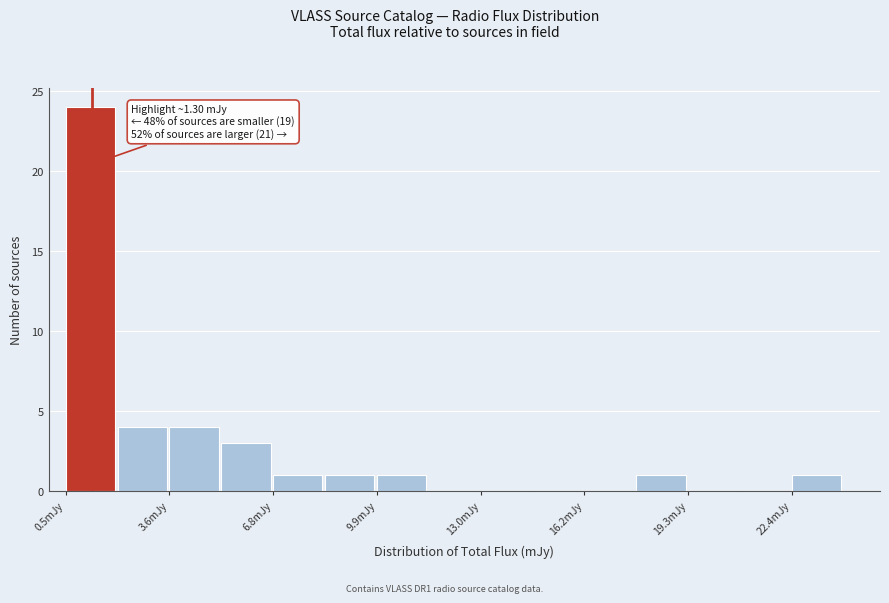

Read against the x-axis, roughly where is the centre of the tallest bar?

1.5